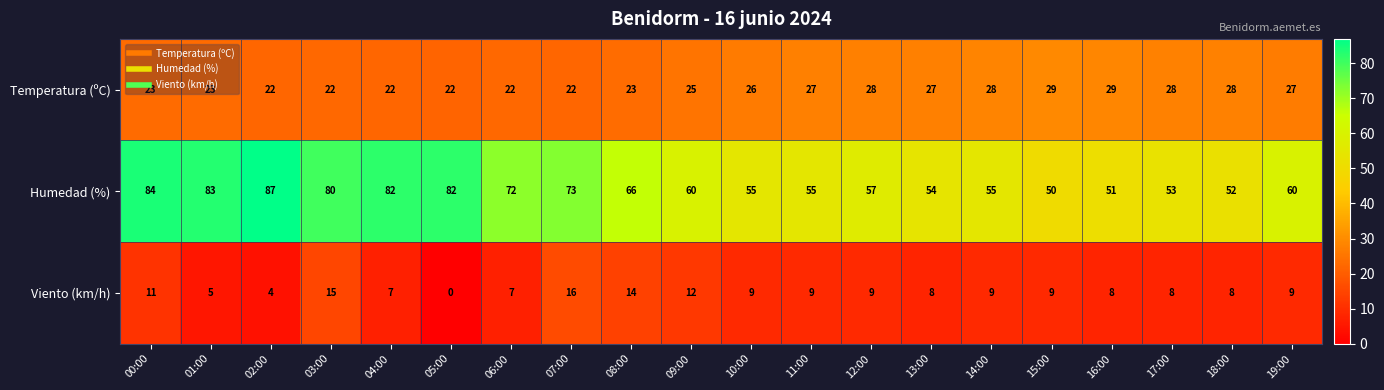

What is the difference between the maximum and minimum values in the Humedad (%) series?

37